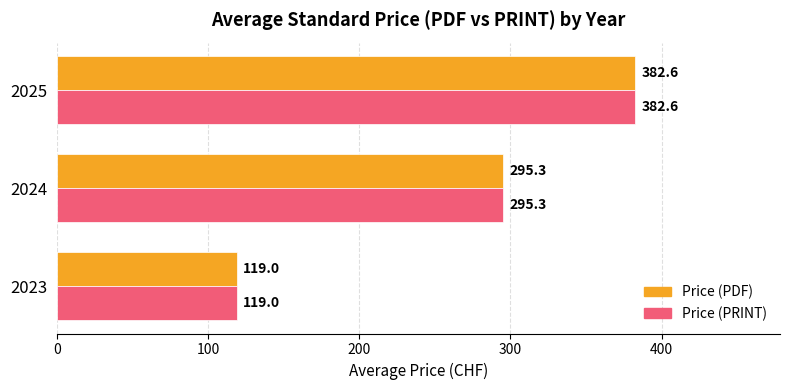

How many series are shown in this chart?

2